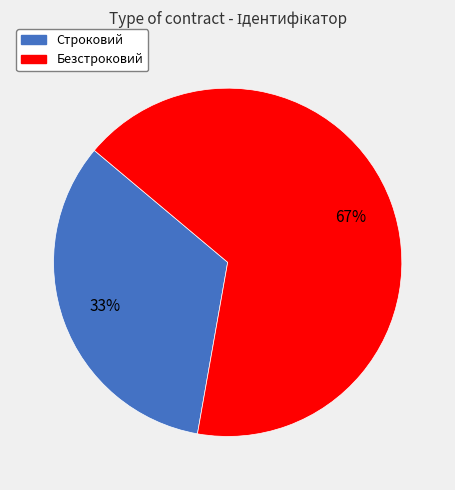

To the nearest percent, what portion does Строковий represent?

33%